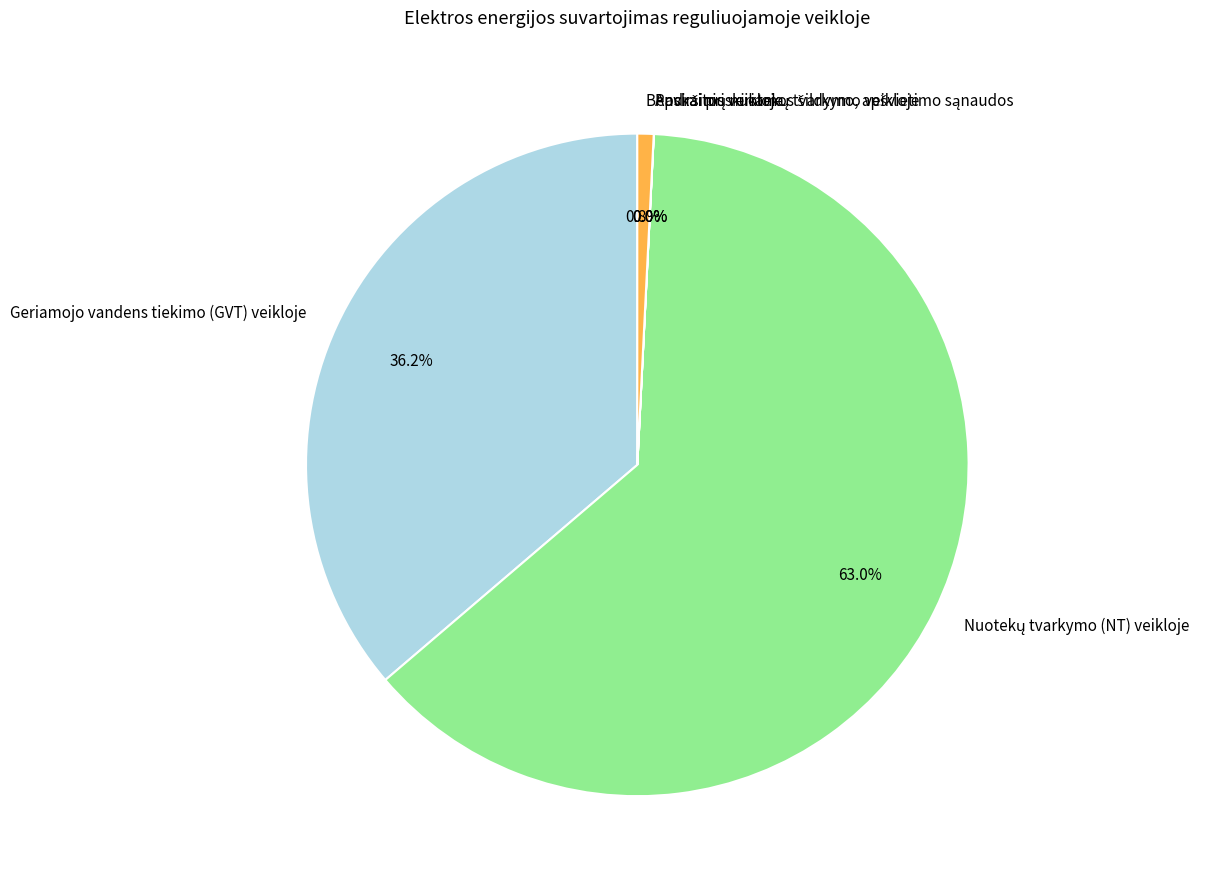

Is Geriamojo vandens tiekimo (GVT) veikloje the majority of the pie?

No